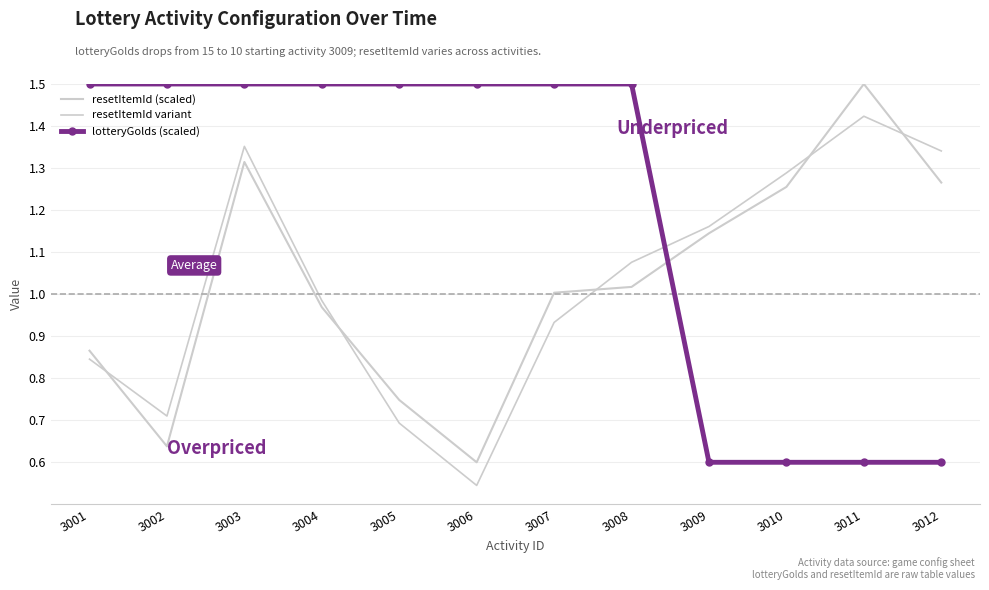

Which series has the largest range (max minus min)?

resetItemId (scaled)